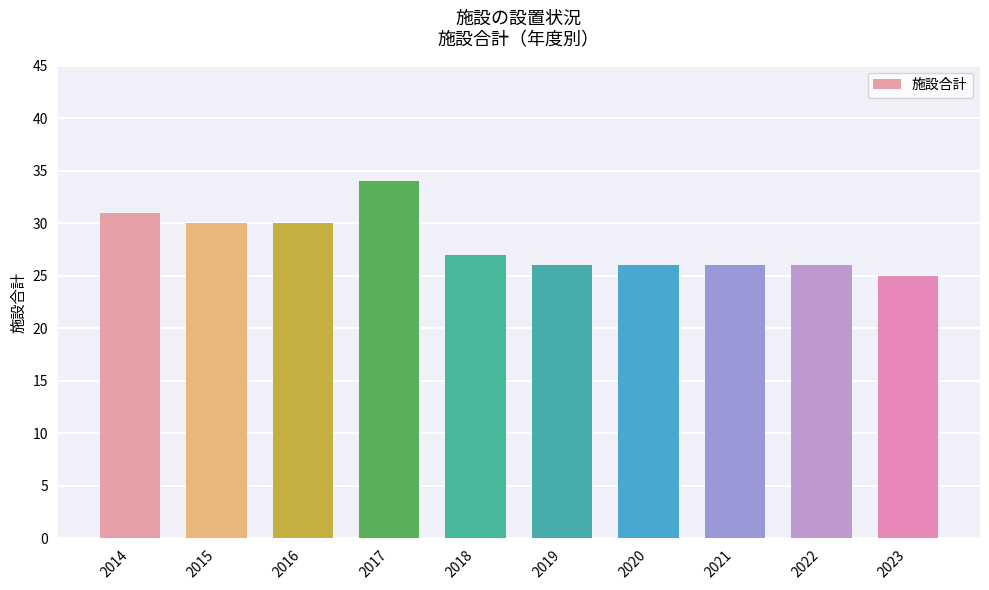

Which category has the highest value across all series?

2017